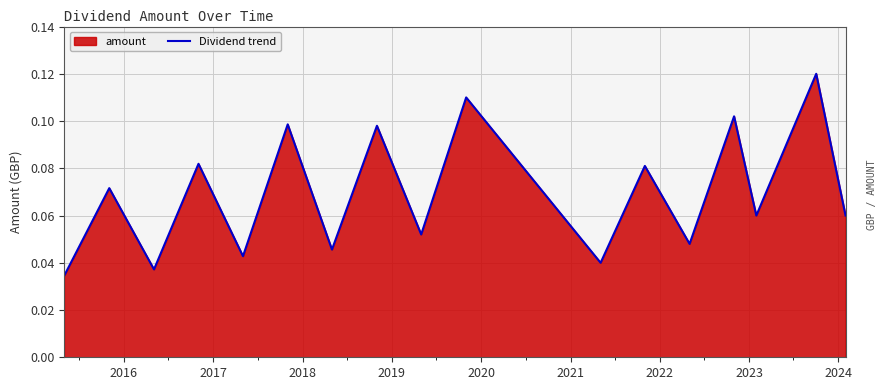

What is the greatest value displayed?

0.1